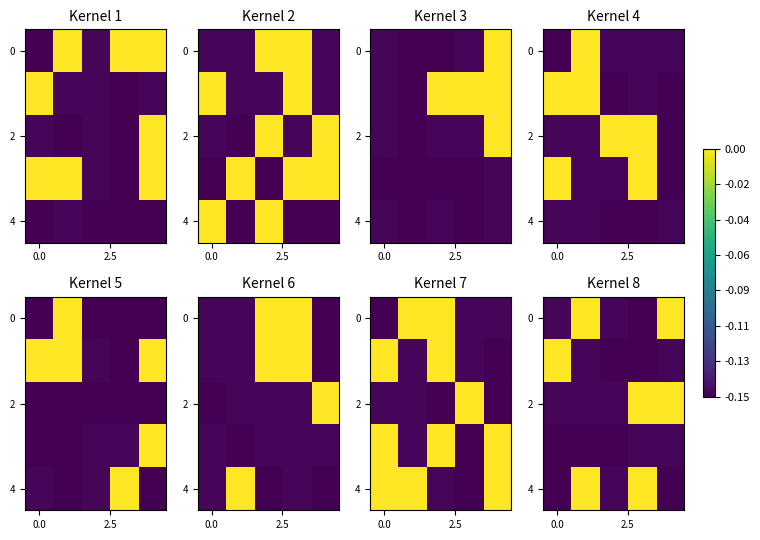

How many negative values does the 0 series have?

3